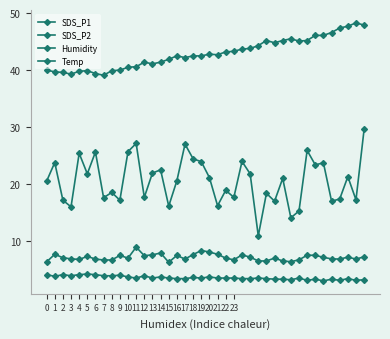

True or false: Temp has more than 0 points higher than both neighbors.

True